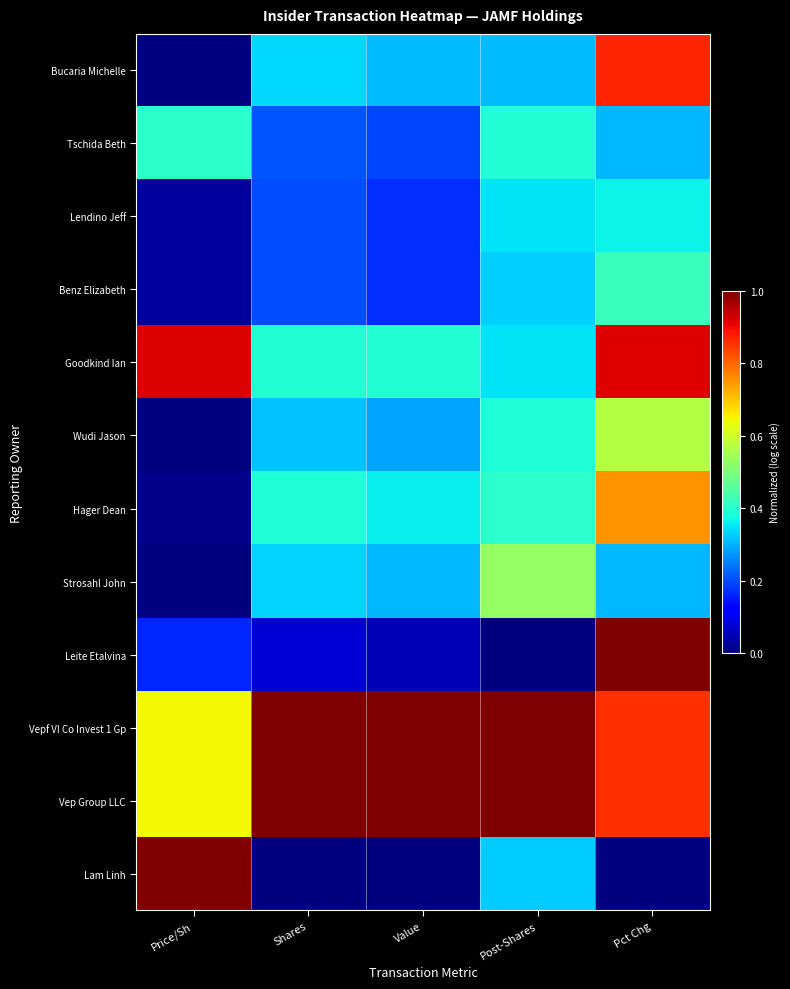

Rank the series by their maximum value, from lowest to highest.

Lendino Jeff, Tschida Beth, Benz Elizabeth, Strosahl John, Wudi Jason, Hager Dean, Bucaria Michelle, Goodkind Ian, Leite Etalvina, Vepf VI Co Invest 1 Gp, Vep Group LLC, Lam Linh